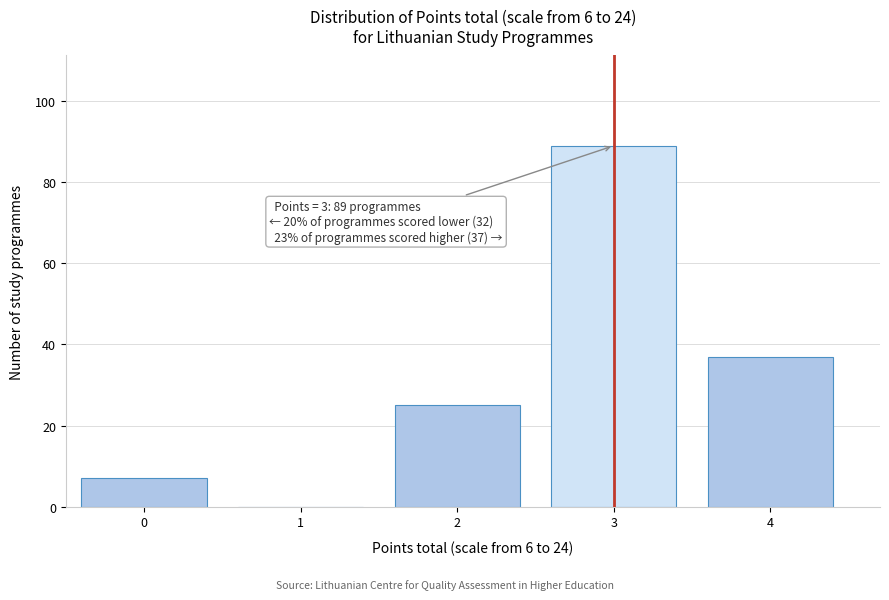

Reading right to left, transcribe all the data shown in this chart.

4=37	3=89	2=25	1=0	0=7